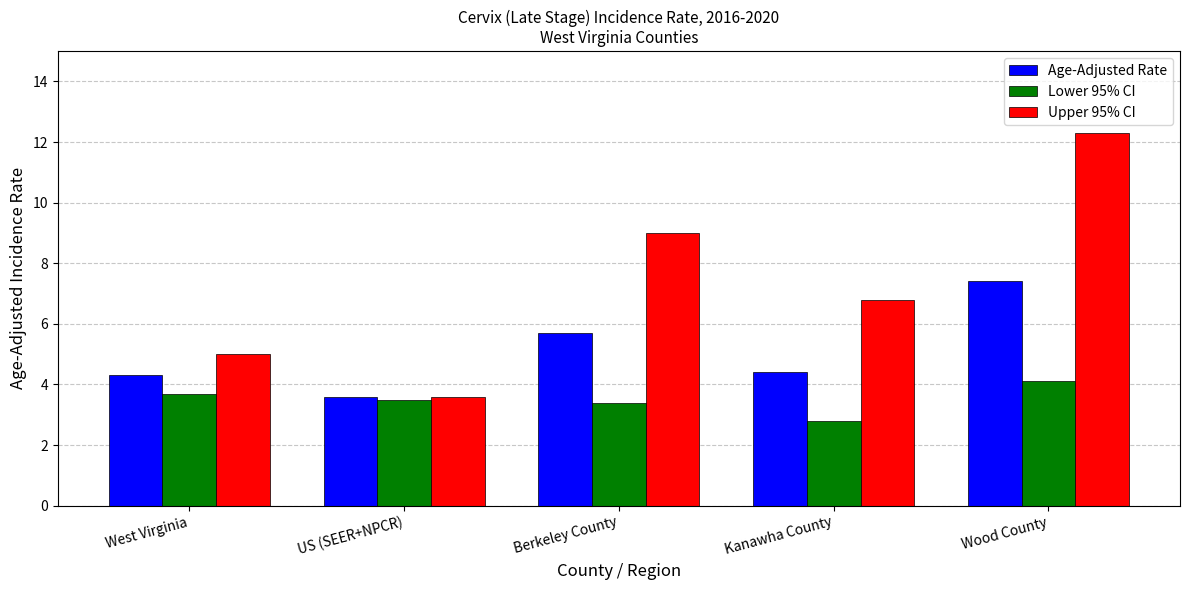

Which series has the largest range (max minus min)?

Upper 95% CI